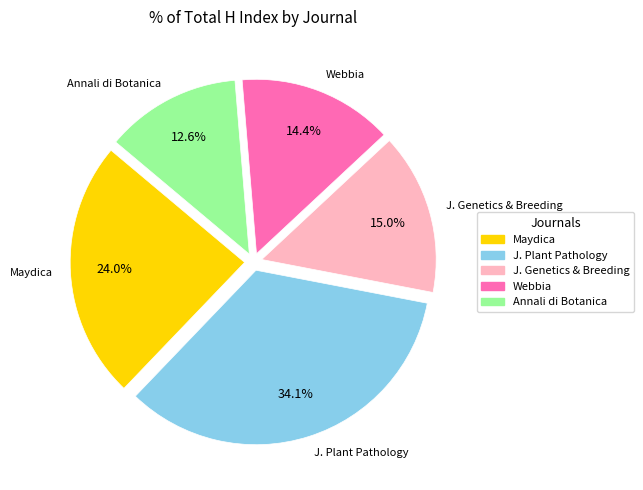

Does any single category account for the majority?

No